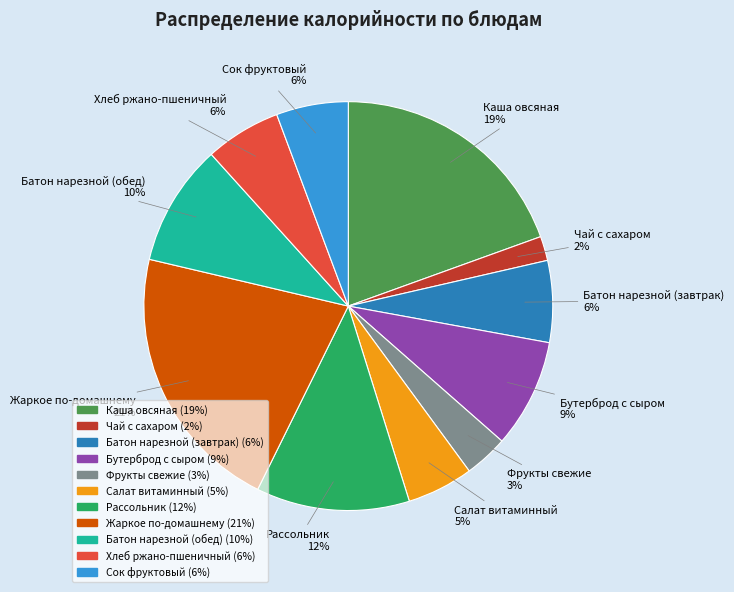

Is it true that Жаркое по-домашнему is 28% of the pie?

False